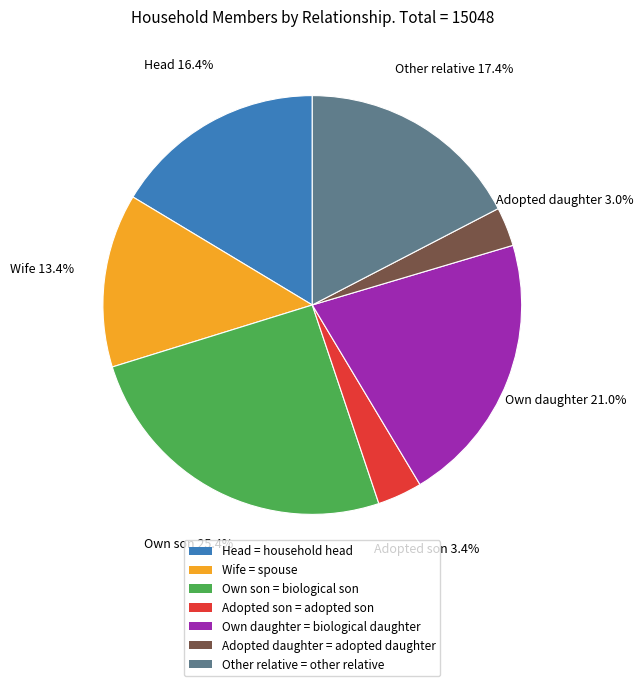

Does Other relative represent more than half of the total?

No